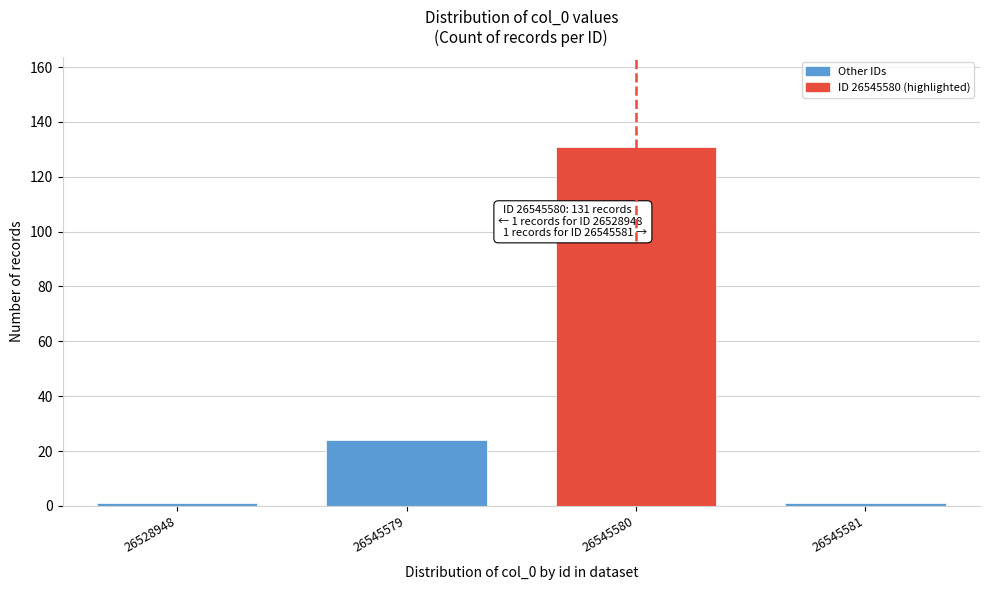

Reading left to right, extract all data points from this chart.

1	24	131	1